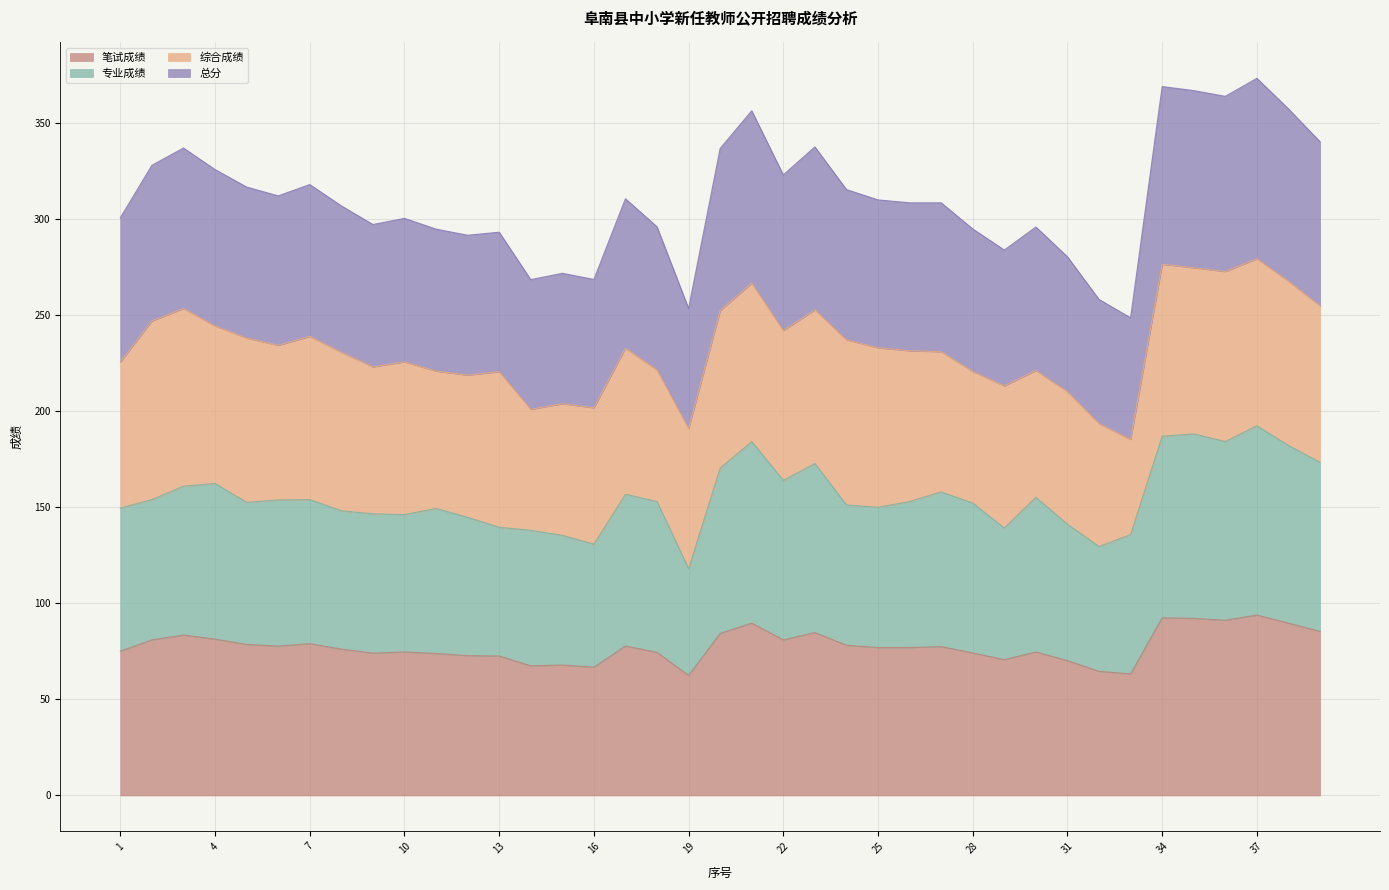

Is it true that 专业成绩 equals 44.0 at 8?

False